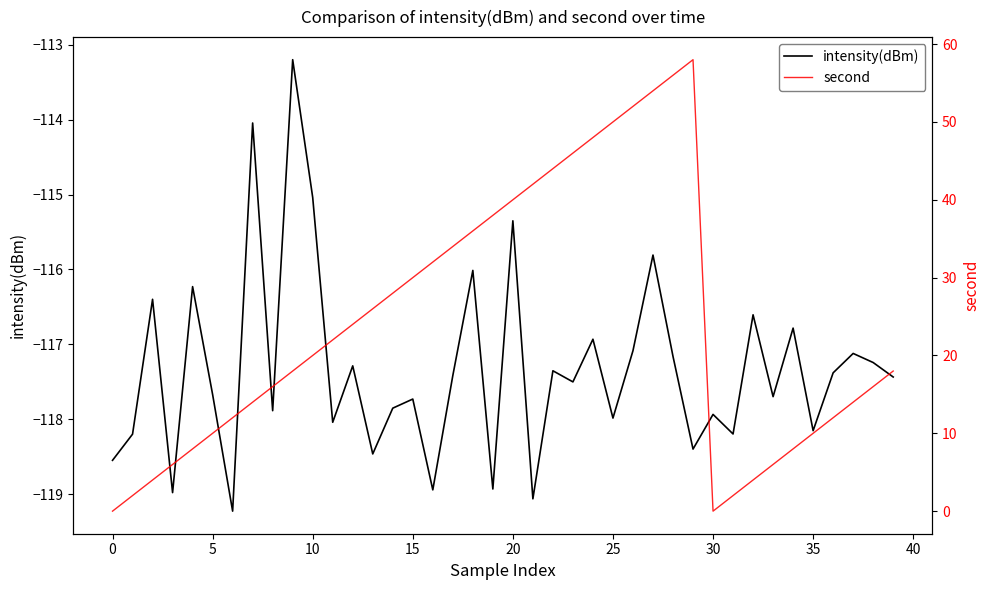

How many categories are shown in the chart?

40